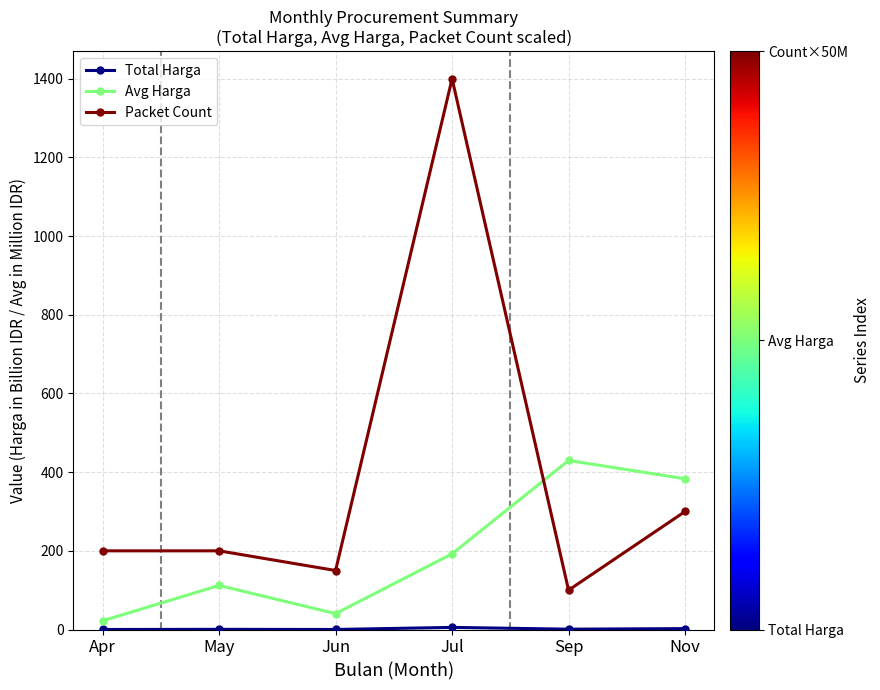

Which series ends up on top after the final intersection of Avg Harga and Packet Count?

Avg Harga